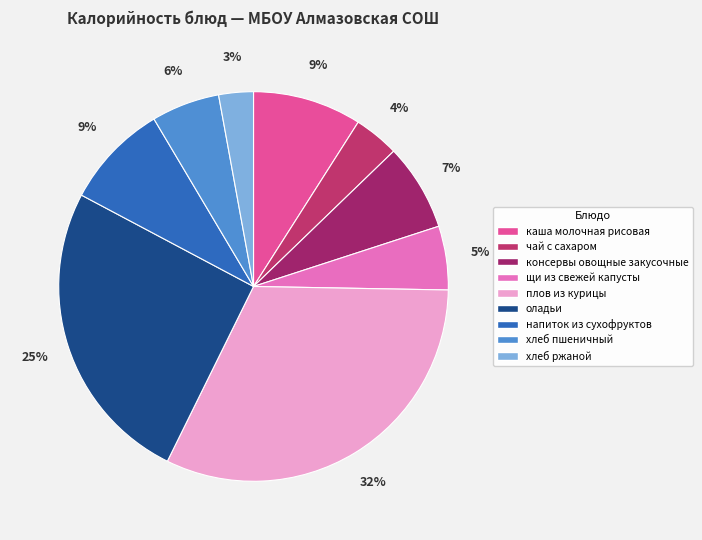

How many segments does this pie chart have?

9